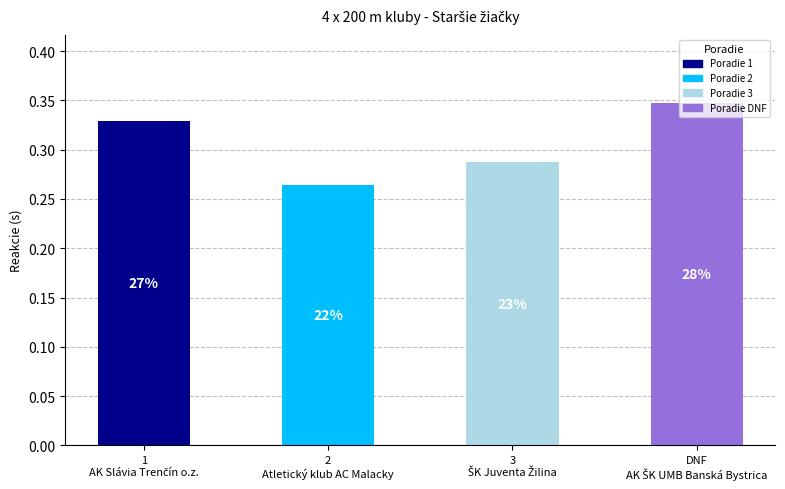

How many values are between 0 and 1?

4